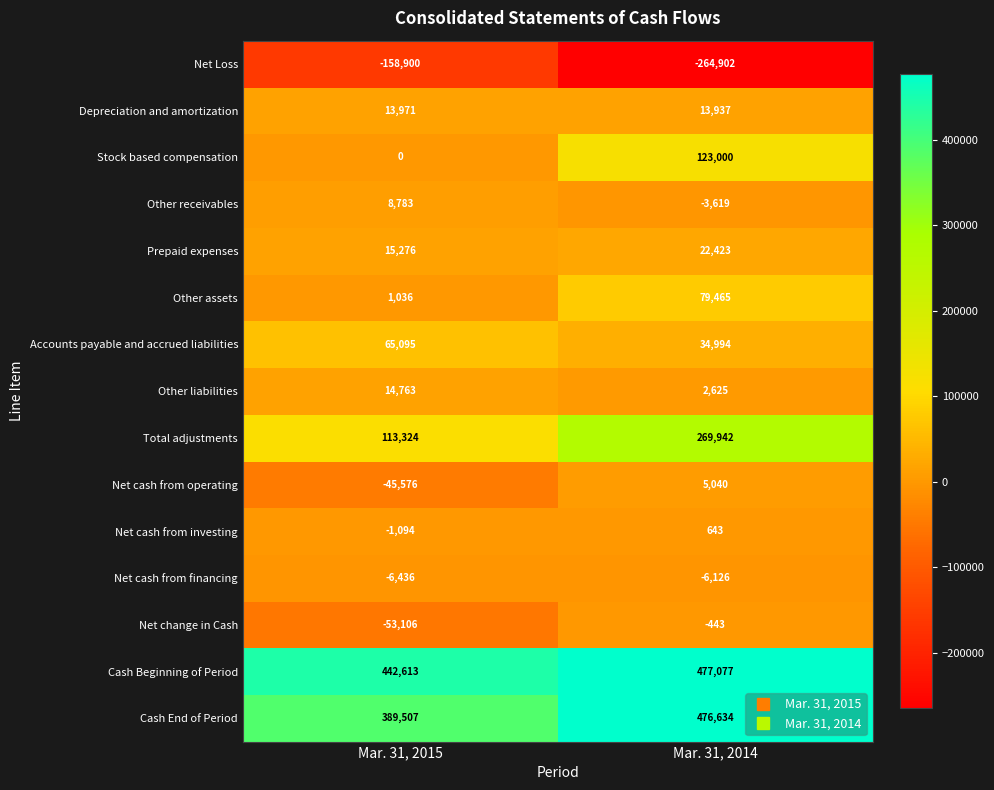

At which category does the chart reach its minimum across all series?

Mar. 31, 2014